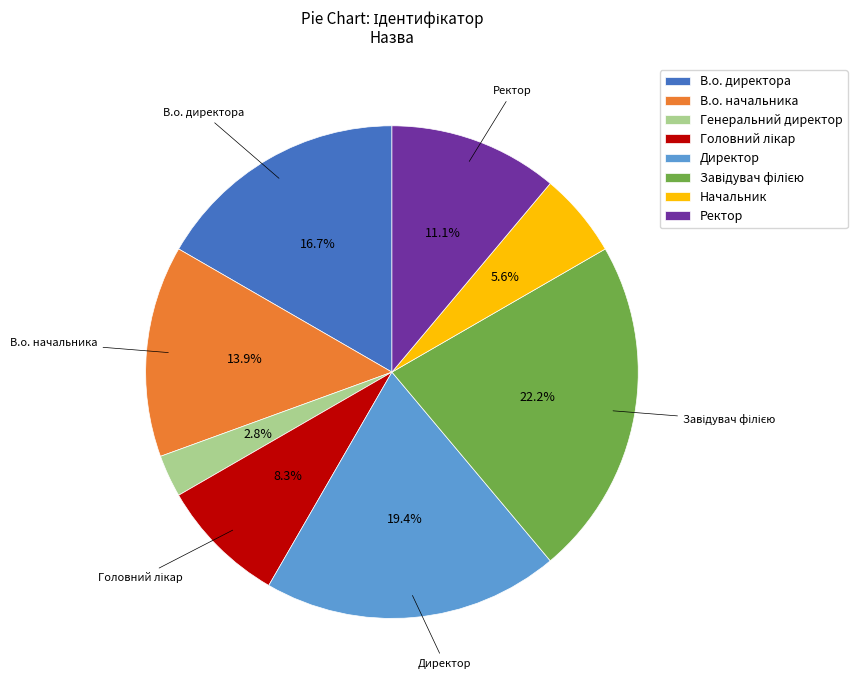

What is the ratio of the value at В.о. начальника to the value at Начальник?

2.5